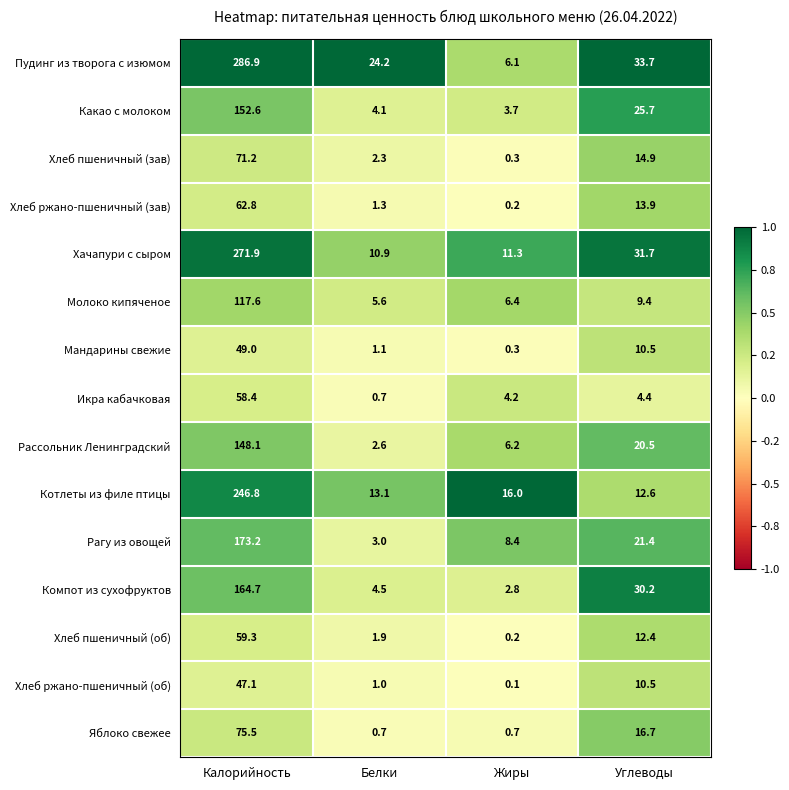

At how many categories does at least one series exceed 0?

4